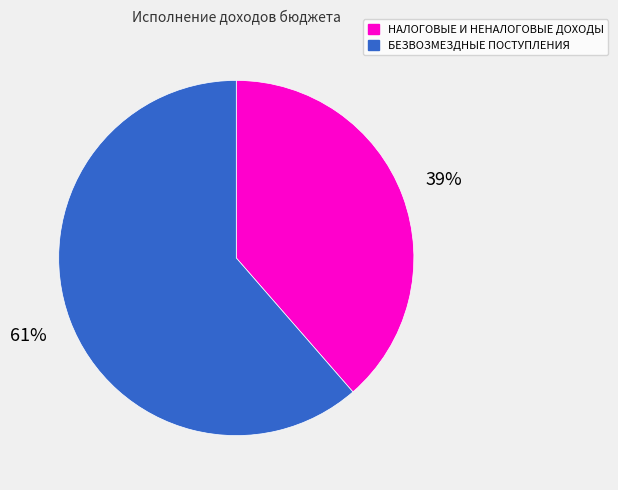

What is the largest slice in the pie chart?

БЕЗВОЗМЕЗДНЫЕ ПОСТУПЛЕНИЯ